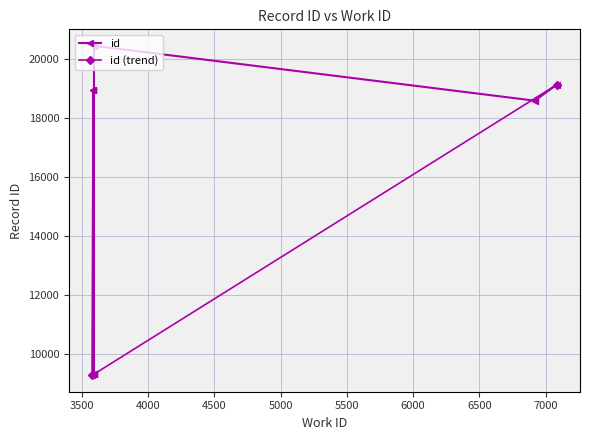

Is it true that the value at 3591 is 10646?

False